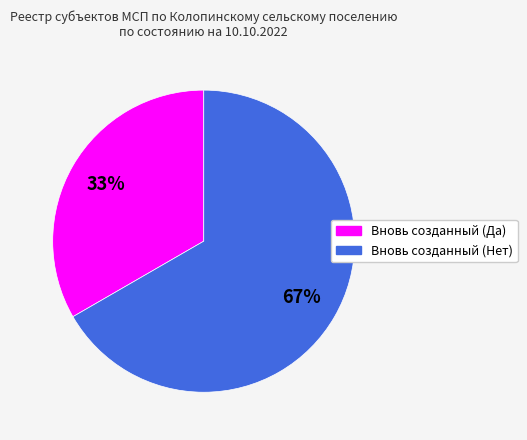

How many segments does this pie chart have?

2